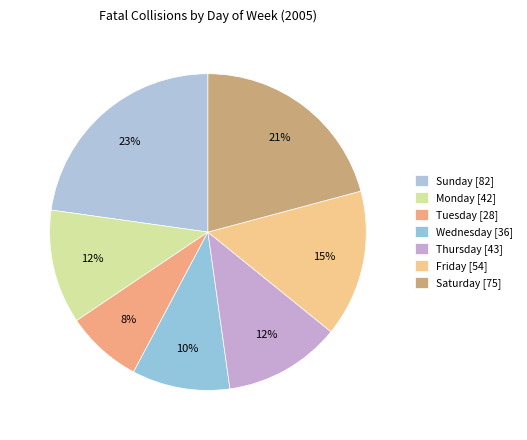

How many slices are in this pie chart?

7